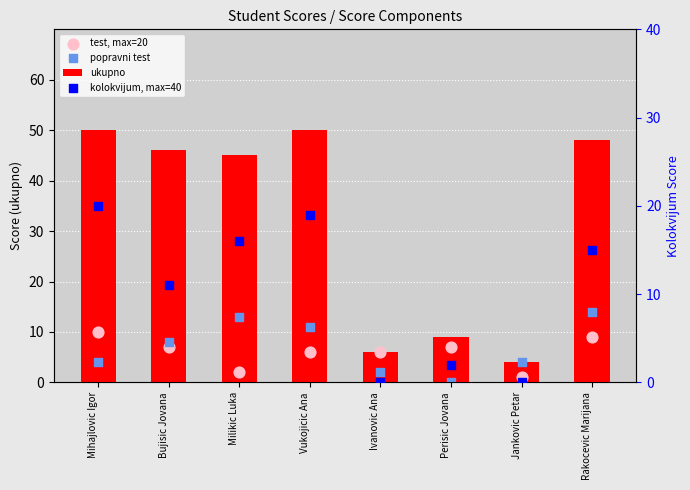

Which series reaches the maximum Y coordinate?

ukupno